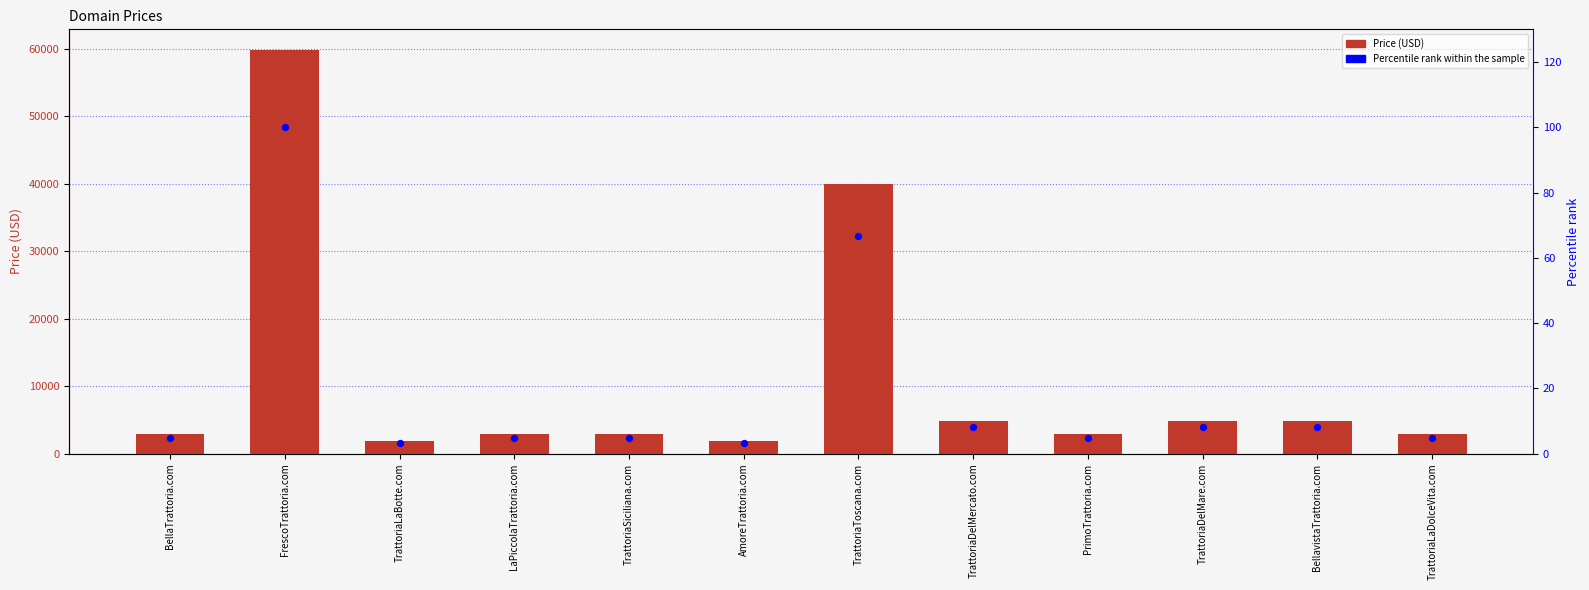

At how many categories does at least one series exceed 6462?

2